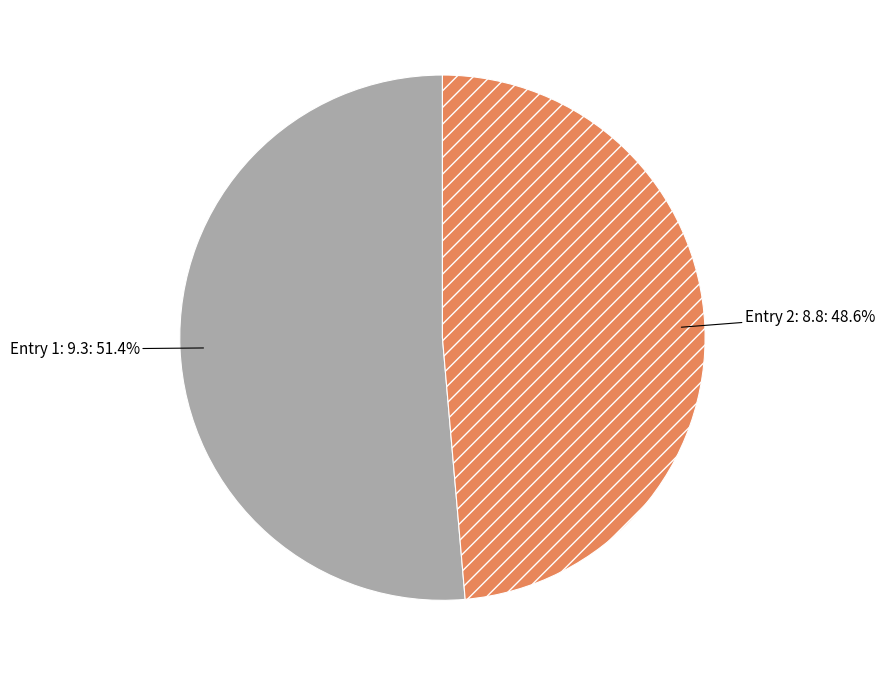

How many segments does this pie chart have?

2